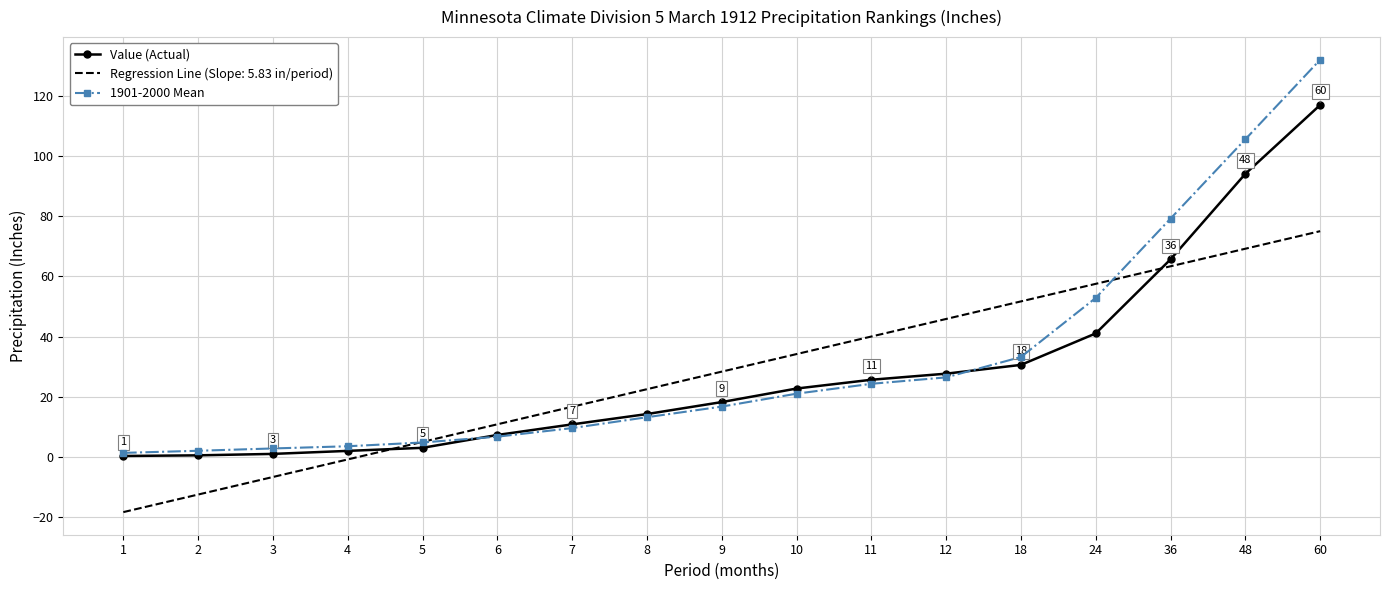

What is the difference between the highest and lowest values at 60?

57.0